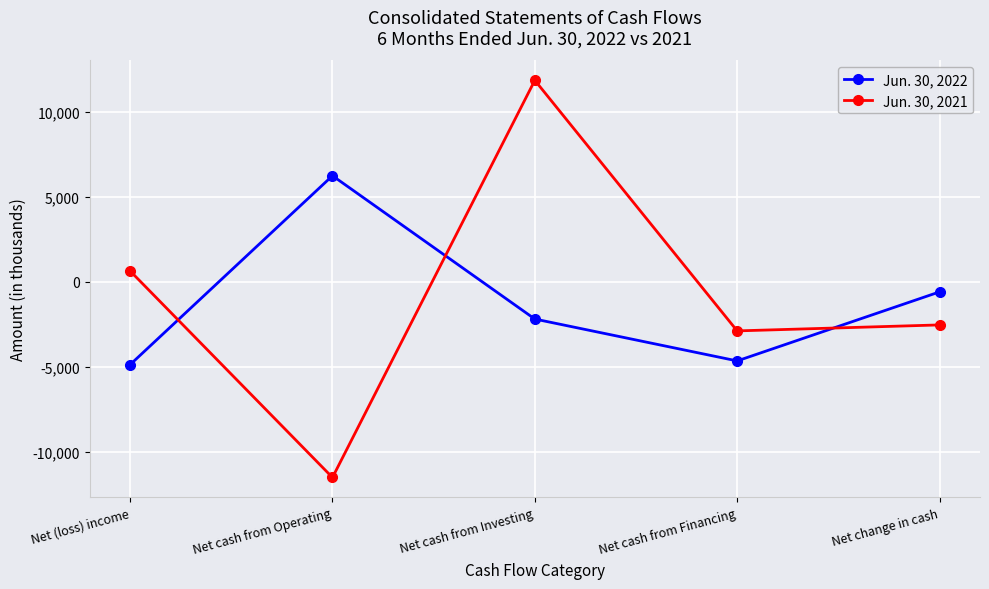

Rank the series at Net cash from Operating from highest to lowest value.

Jun. 30, 2022, Jun. 30, 2021